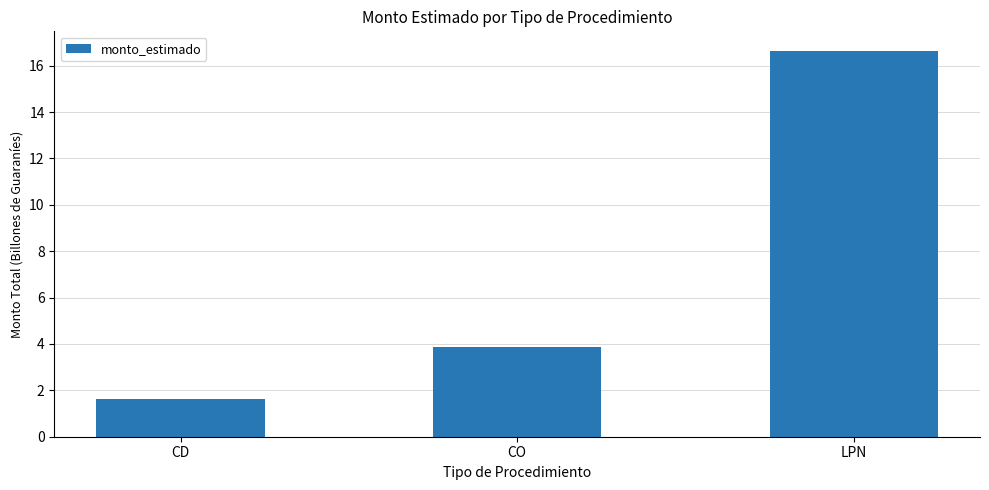

Rank the categories by value from lowest to highest.

CD, CO, LPN